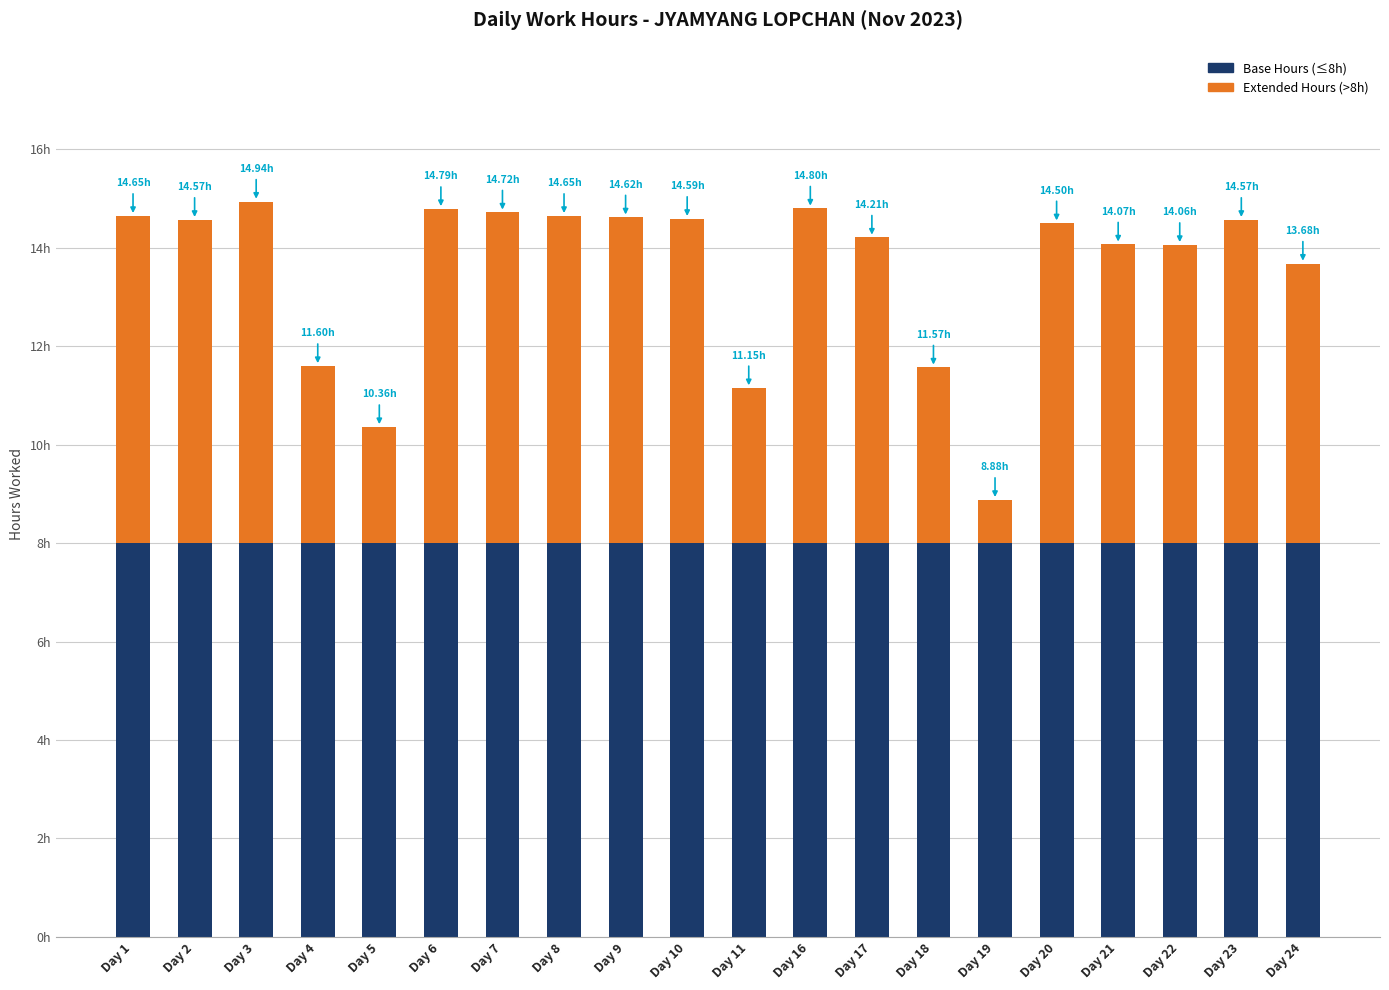

What is the value of the Base Hours (≤8h) bar at the 5th from the left?

8.0